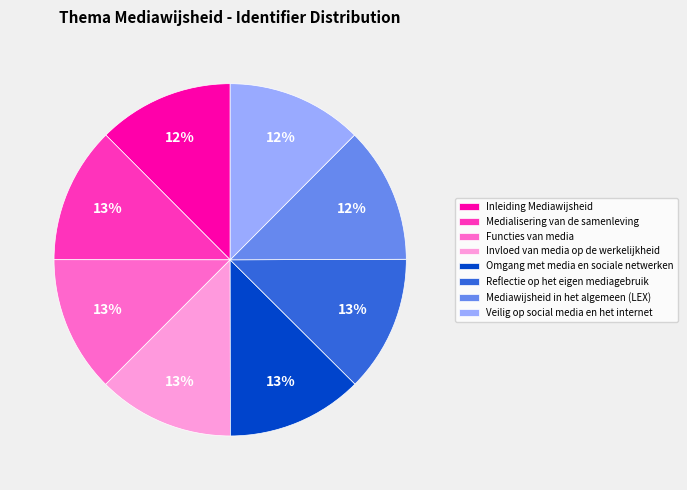

Count the number of slices in the pie.

8